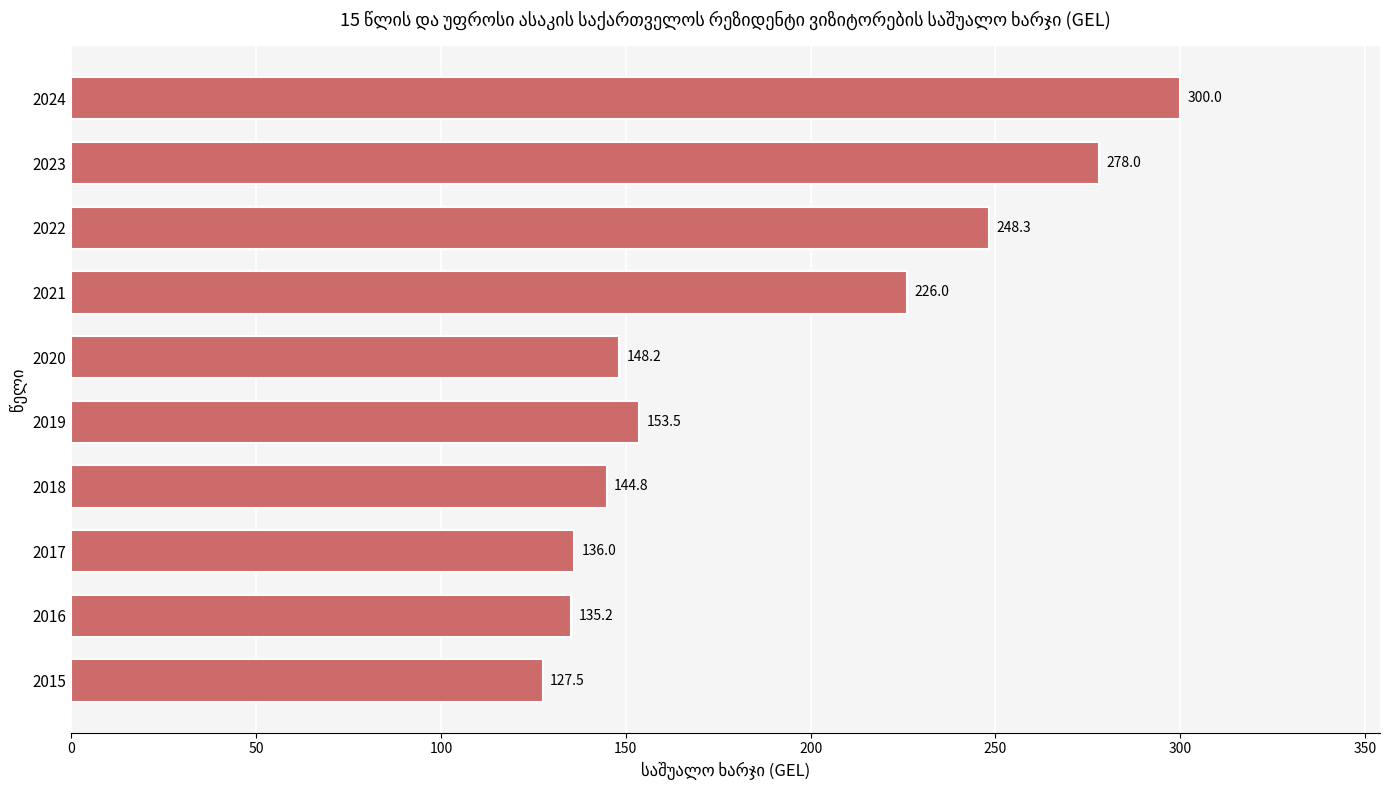

Rank the categories by value from highest to lowest.

2024, 2023, 2022, 2021, 2019, 2020, 2018, 2017, 2016, 2015